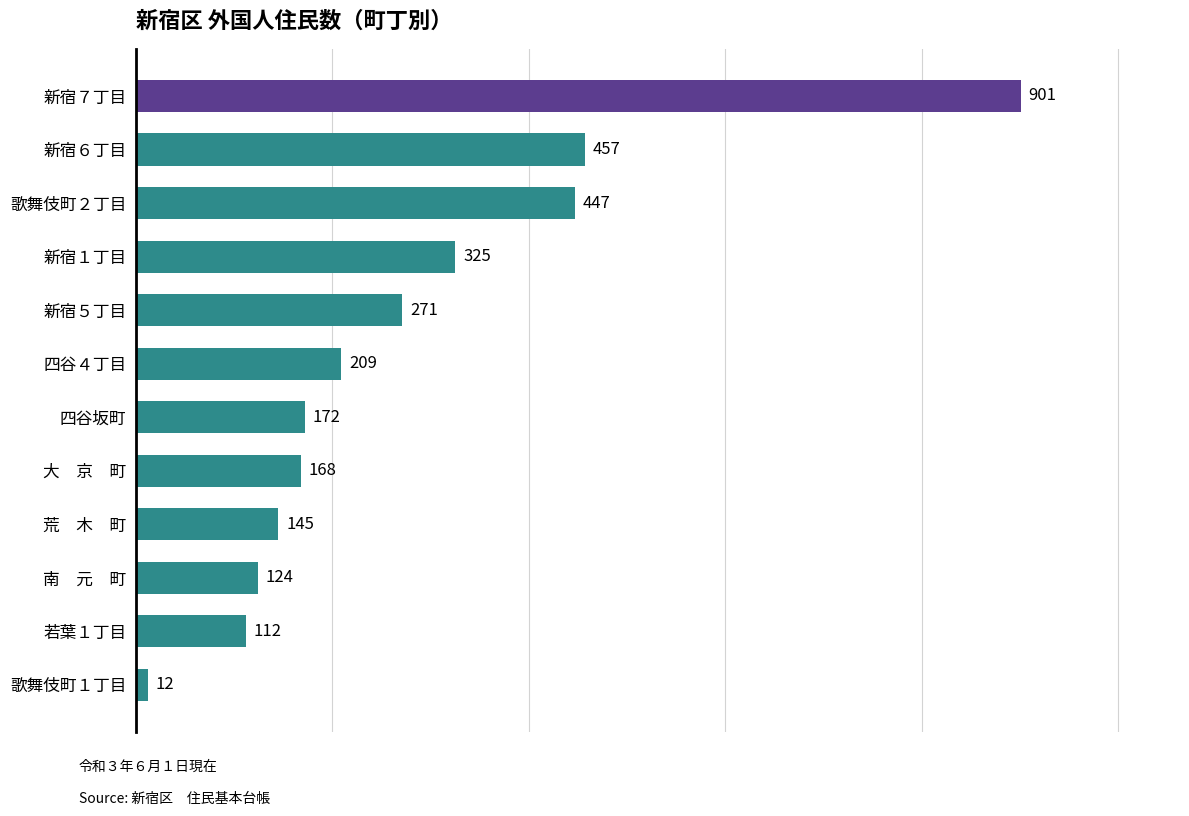

Between 南　元　町 and 新宿７丁目, which is larger?

新宿７丁目